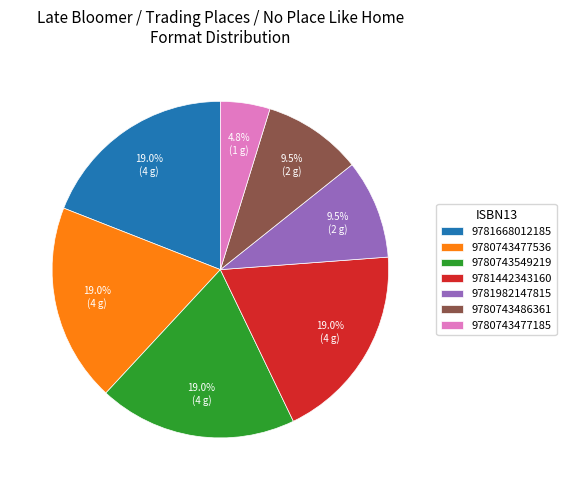

True or false: 9781982147815 accounts for 1% of the total.

False